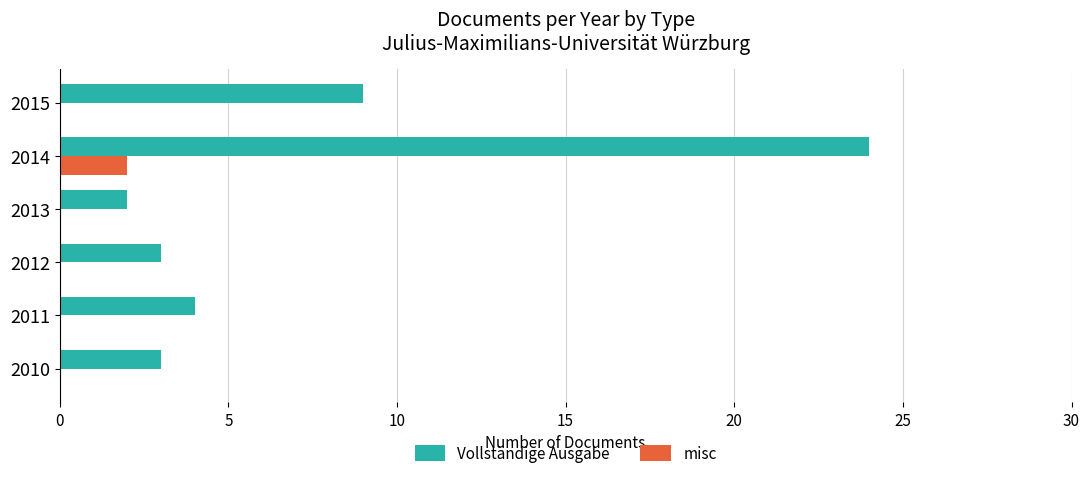

How many distinct data groups are displayed?

2